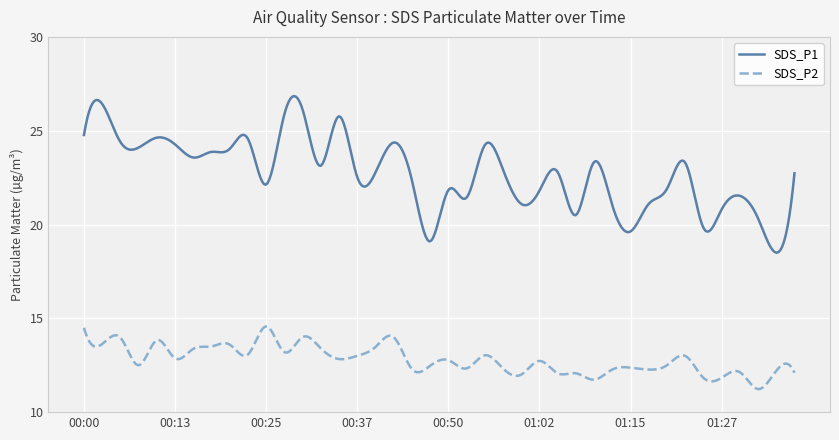

How many lines are shown in the chart?

2